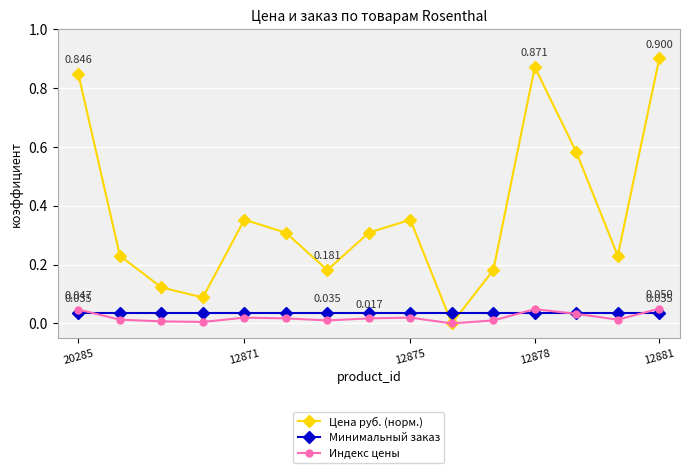

What is the sum of all Индекс цены values?

0.3